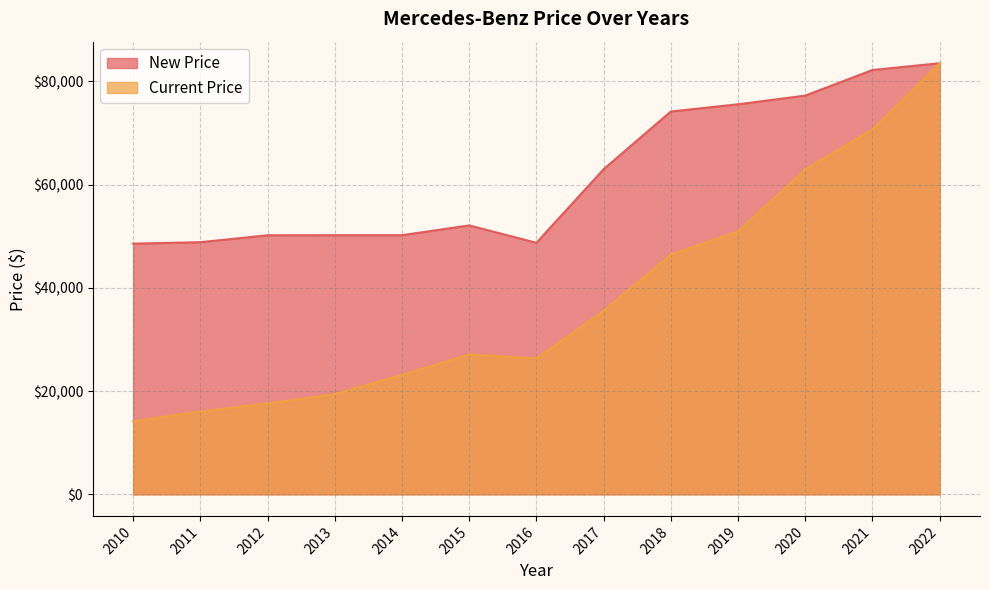

The New Price series shows 83503 at 2022. True or false?

True